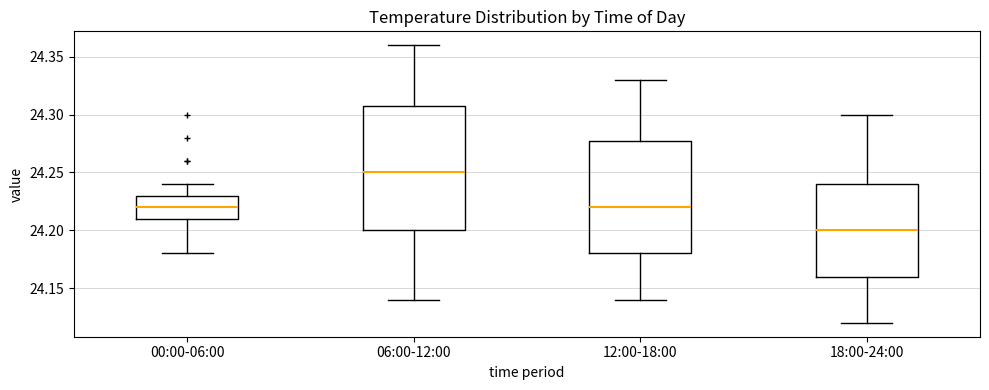

Which box is the tallest, from its lower edge to its upper edge?

06:00-12:00